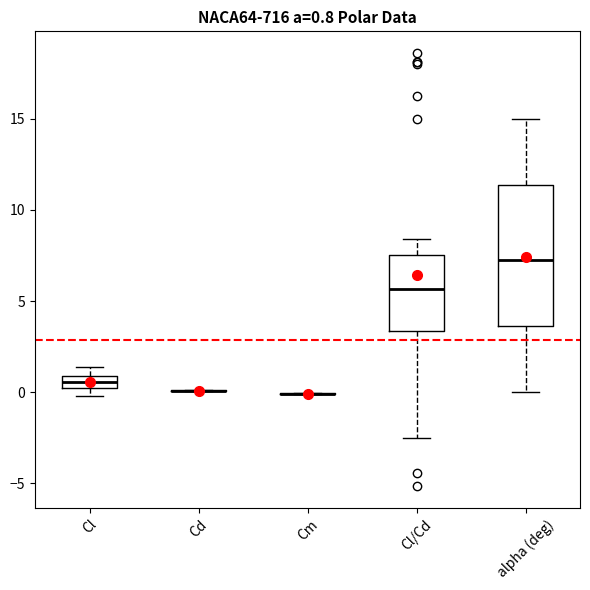

Which box is the tallest, from its lower edge to its upper edge?

alpha (deg)